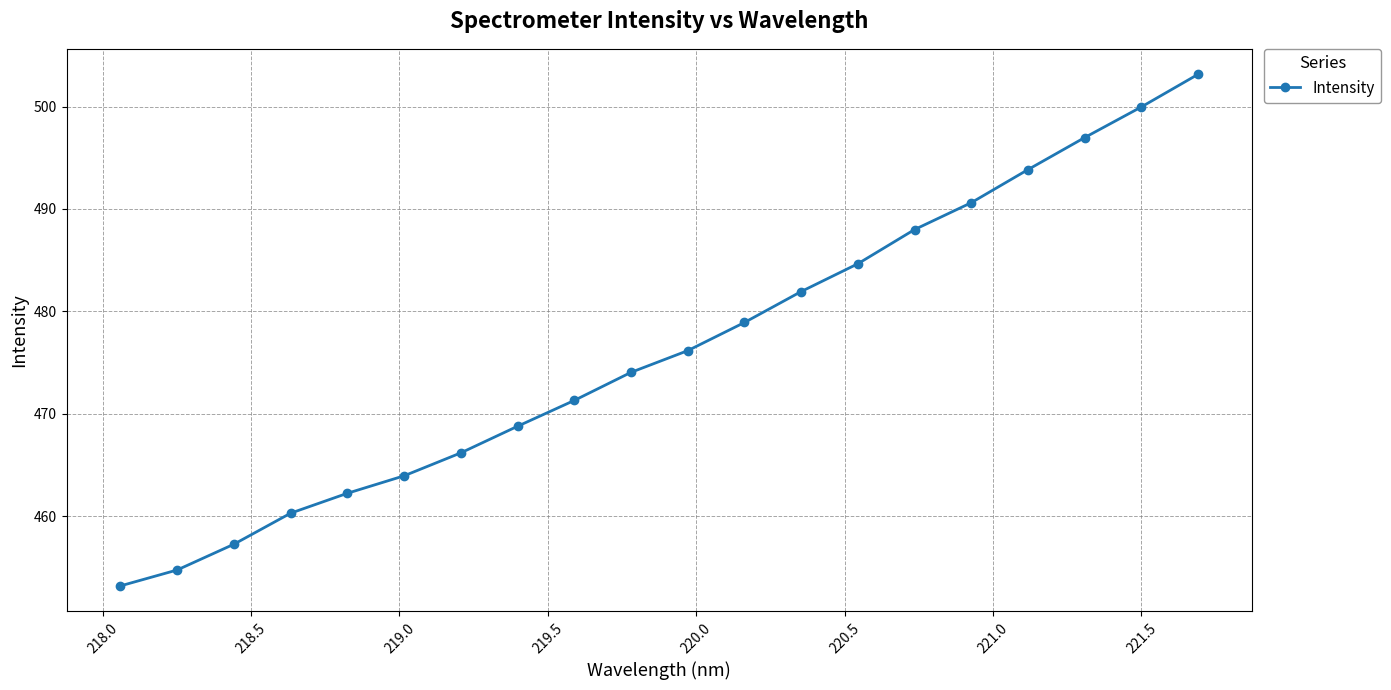

What is the greatest value displayed?

503.1